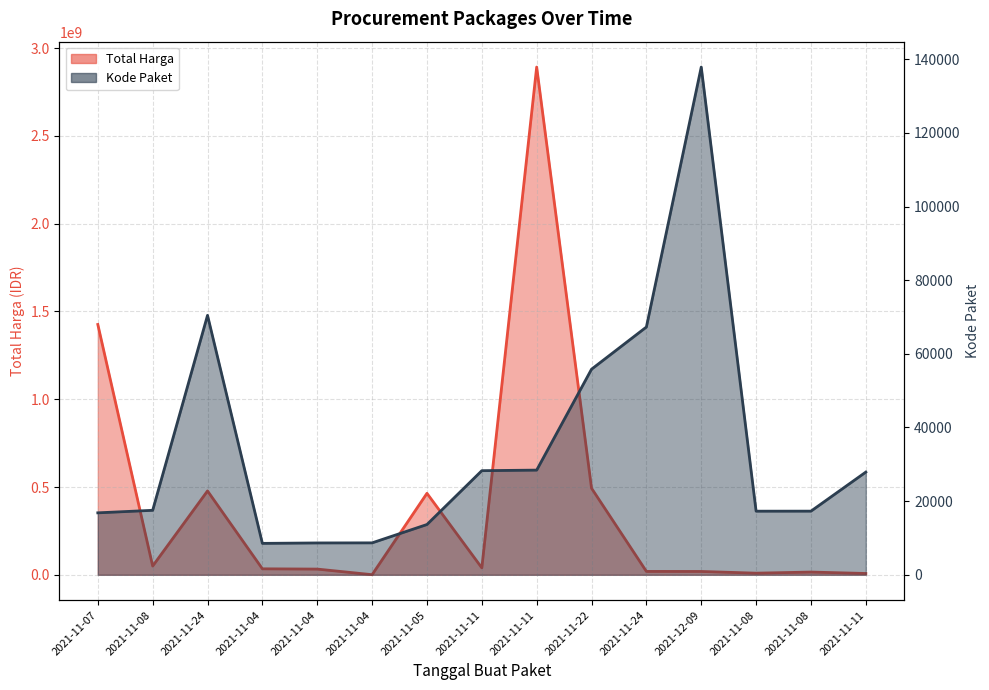

True or false: Kode Paket and Total Harga cross at least once.

False